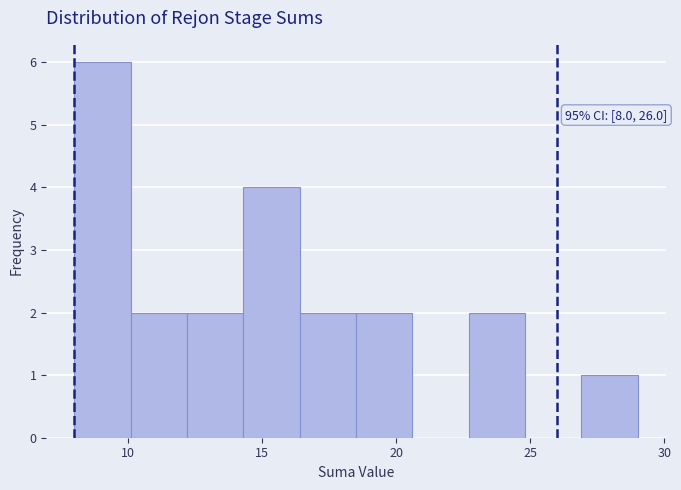

Over which range of the x-axis is the bar tallest?

8.0 to 10.1